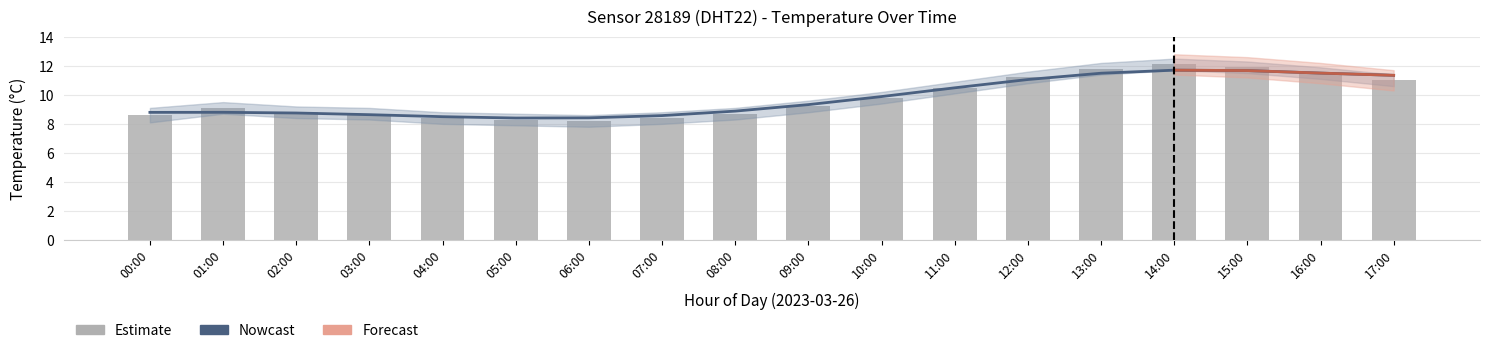

Between 16:00 and 13:00, which is larger?

16:00